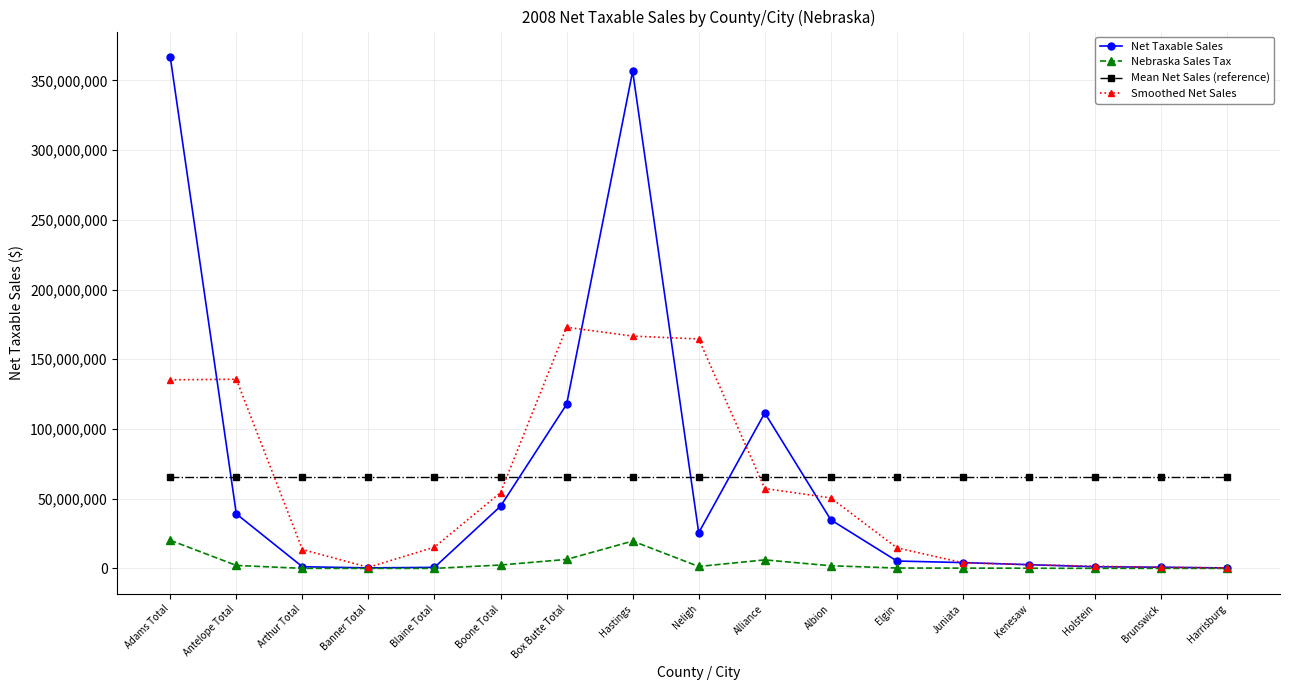

List the series in order of their peak value, highest first.

Net Taxable Sales, Smoothed Net Sales, Mean Net Sales (reference), Nebraska Sales Tax